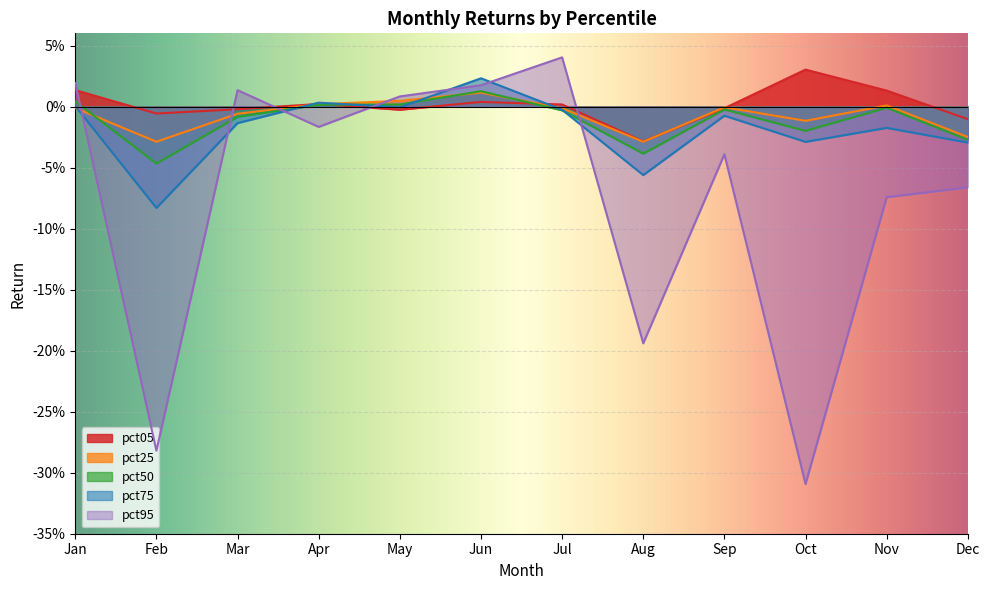

How many values in the pct50 series exceed 0?

4